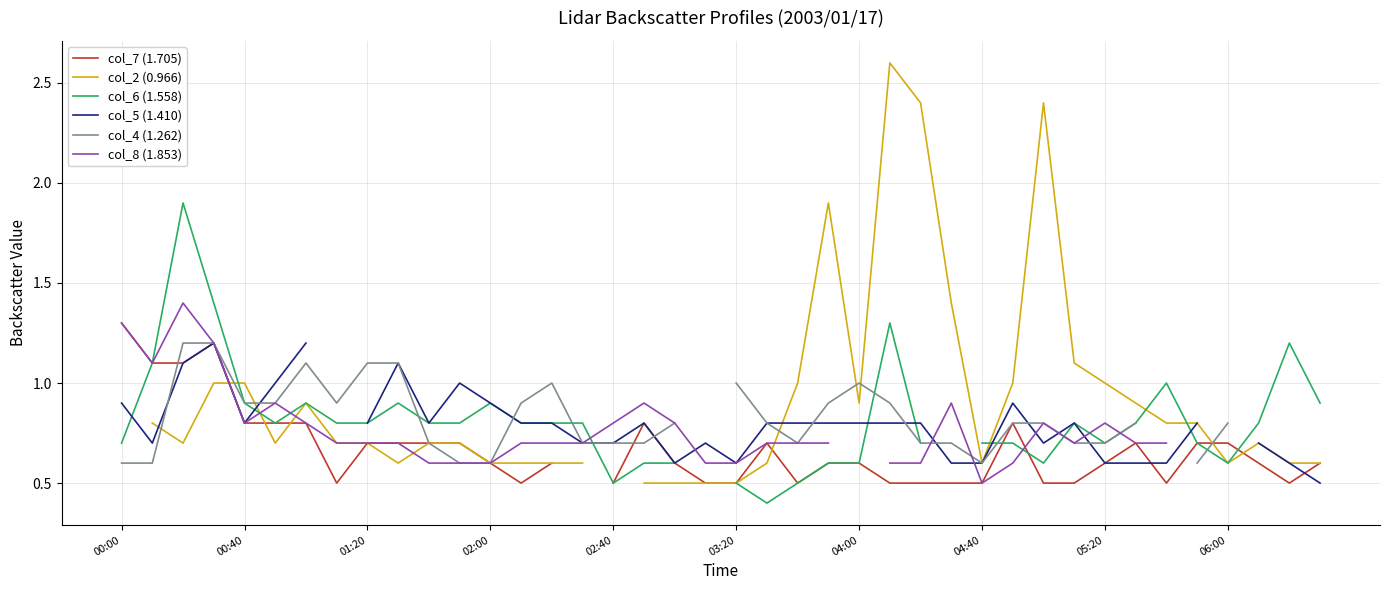

What is the greatest value displayed?

2.6